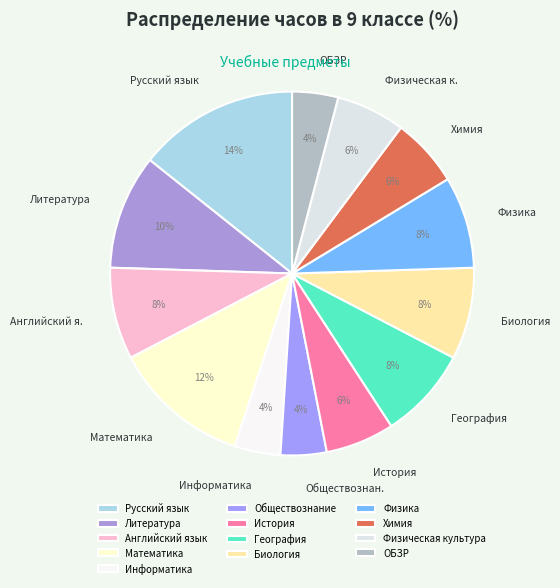

Which slice is the smallest?

Информатика